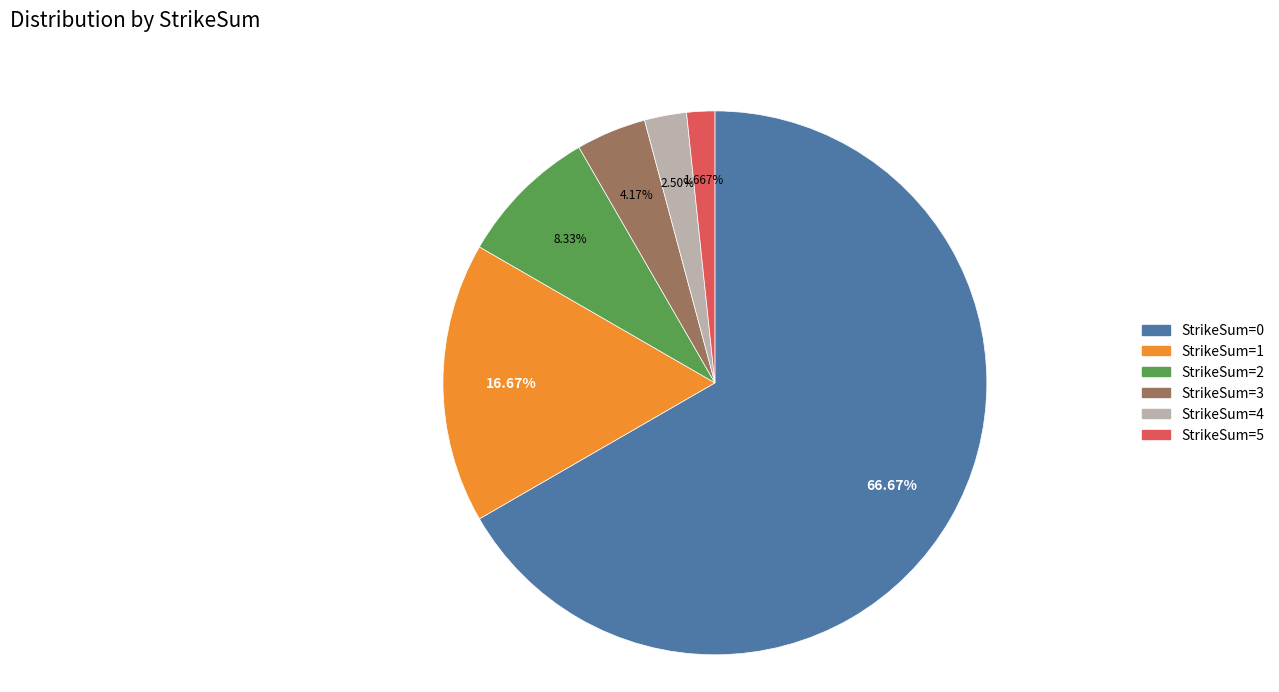

How many slices are in this pie chart?

6